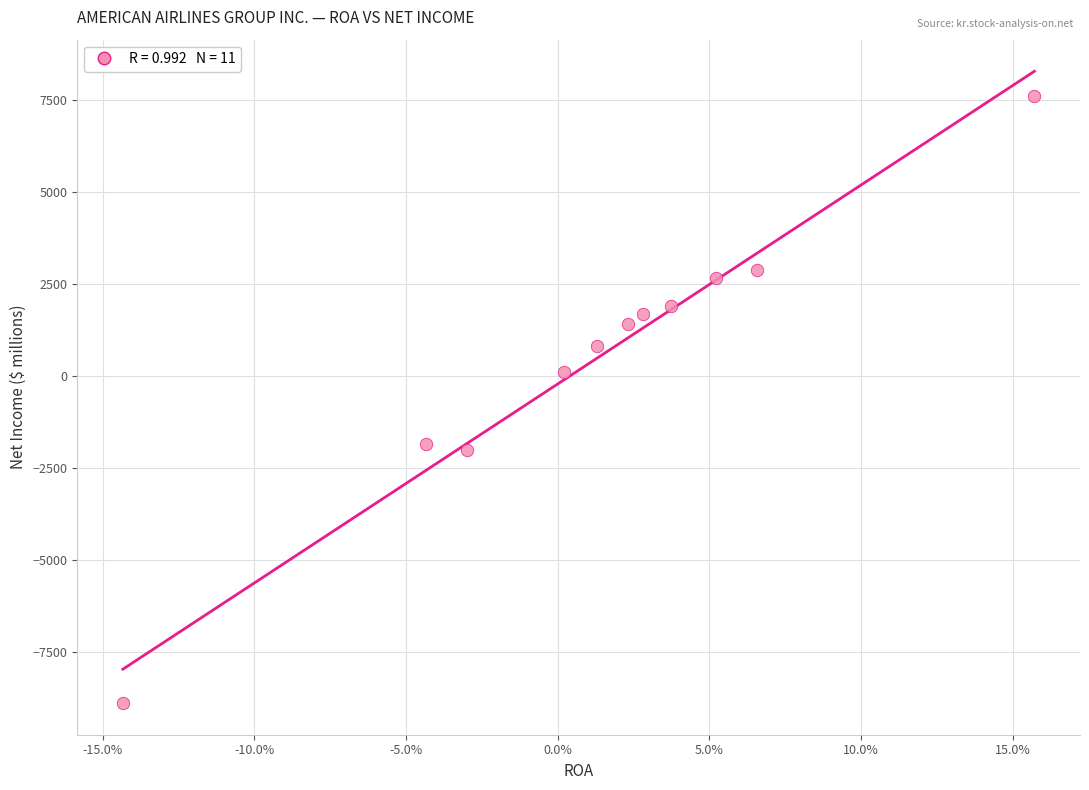

What is the range of Y values (max minus min)?

16495